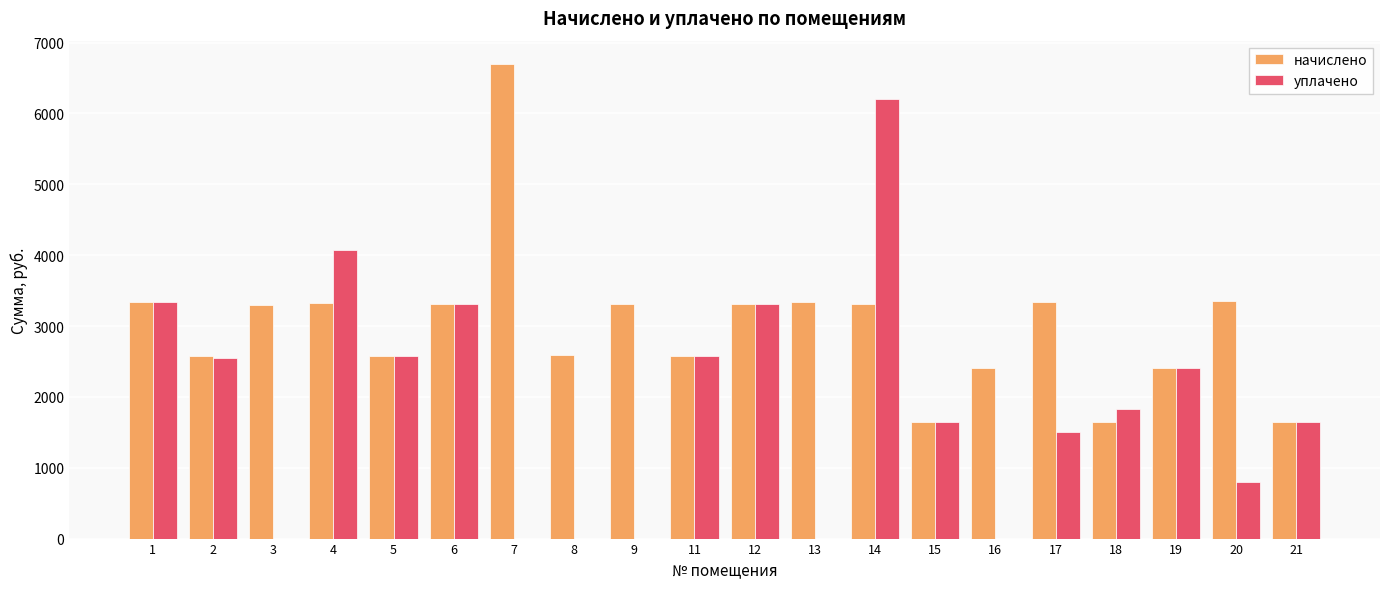

What is the sum of all уплачено values?

37765.3